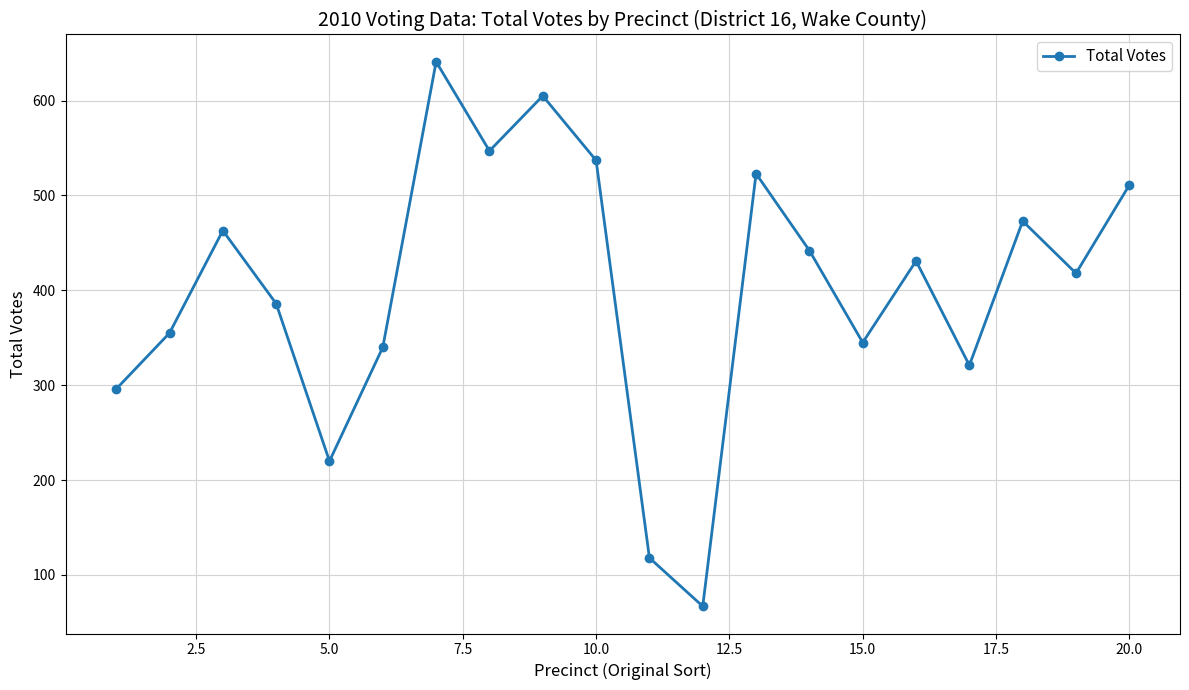

What is the difference between the maximum and minimum values?

574